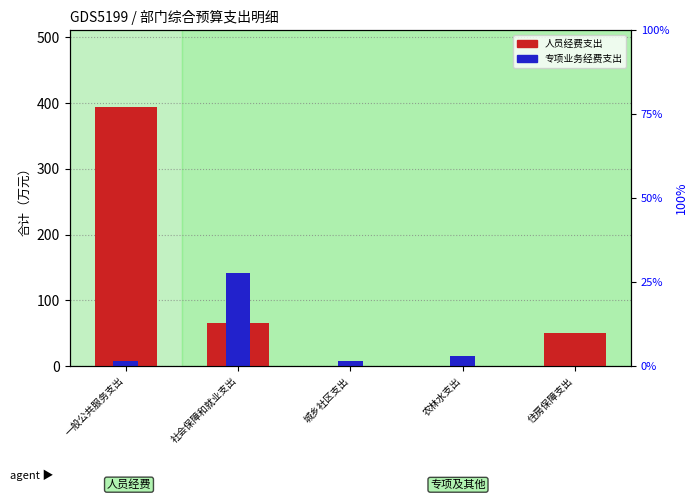

What is the spread (max minus min) of values at 住房保障支出?

50.0